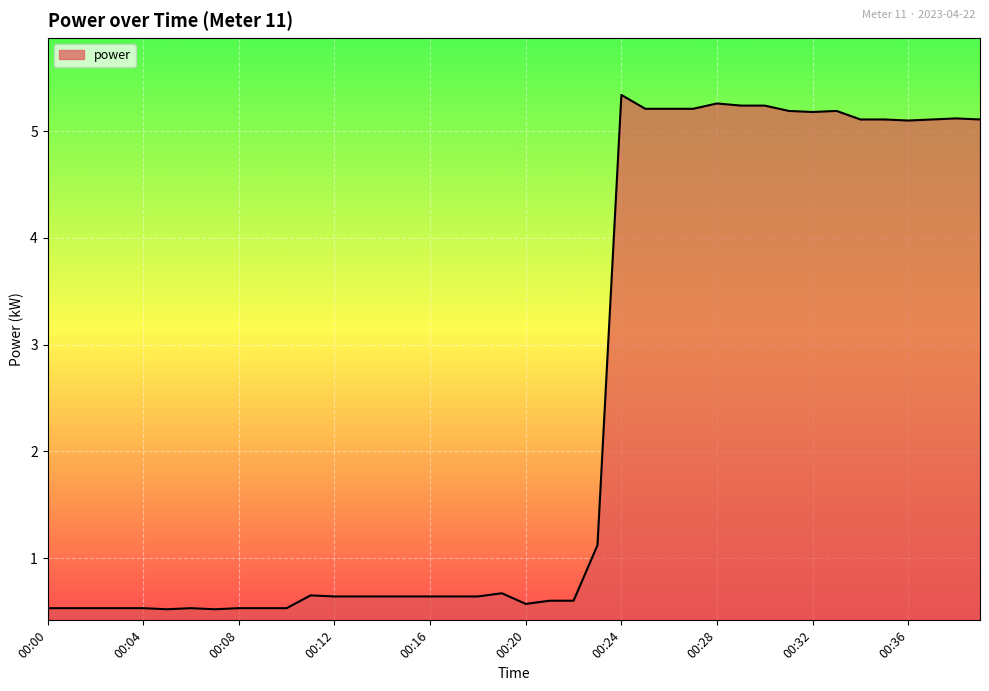

What is the difference between the maximum and minimum values?

4.8